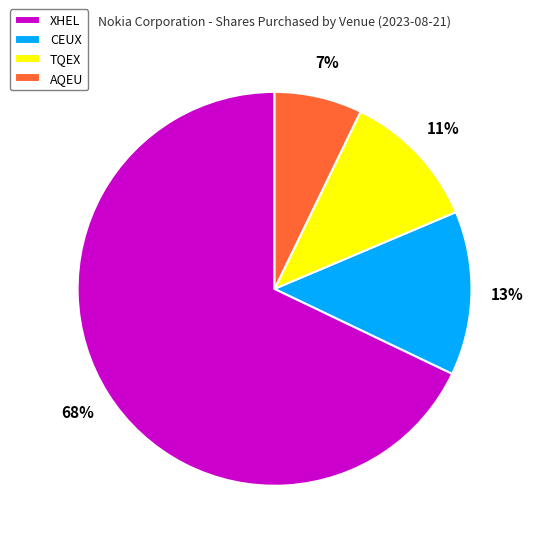

Which slice is the smallest?

AQEU